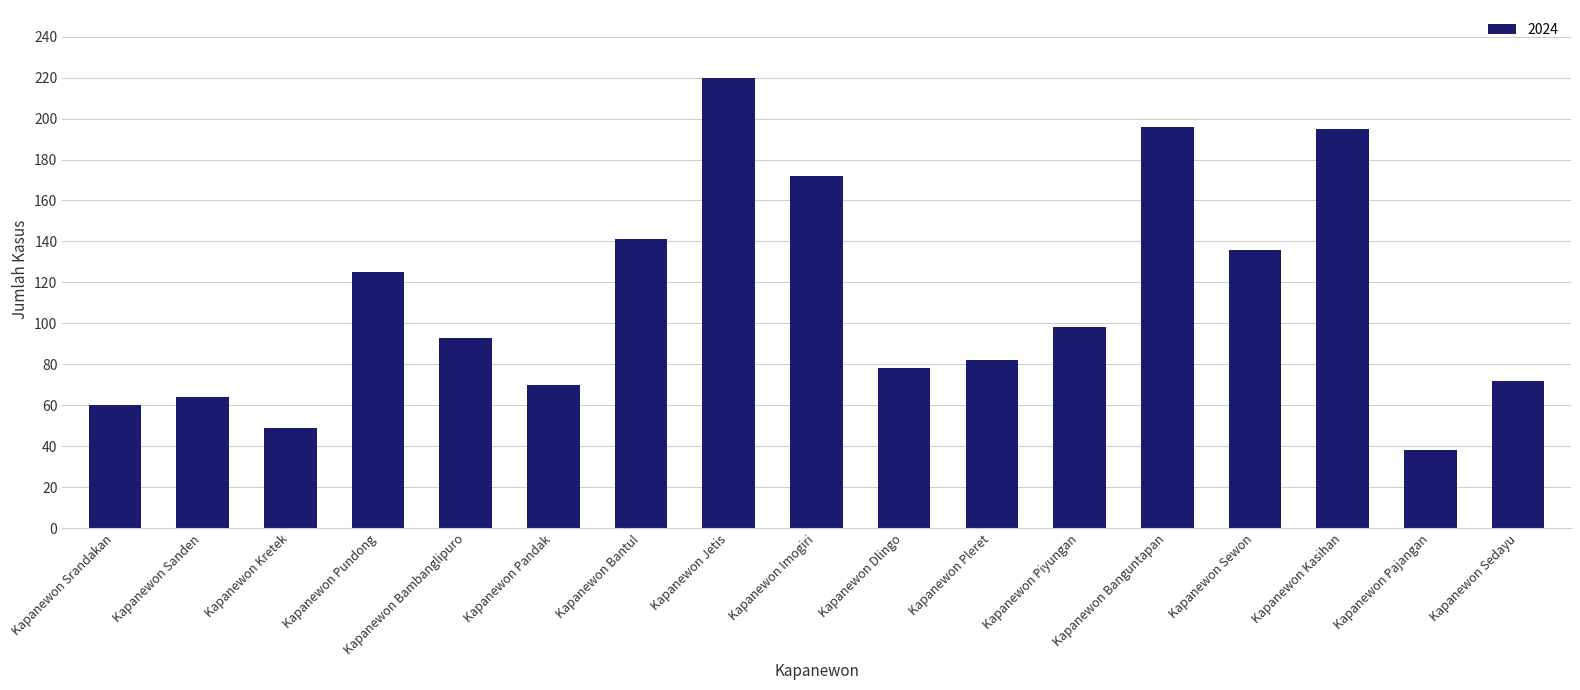

Is it true that the value at Kapanewon Kretek is 49?

True